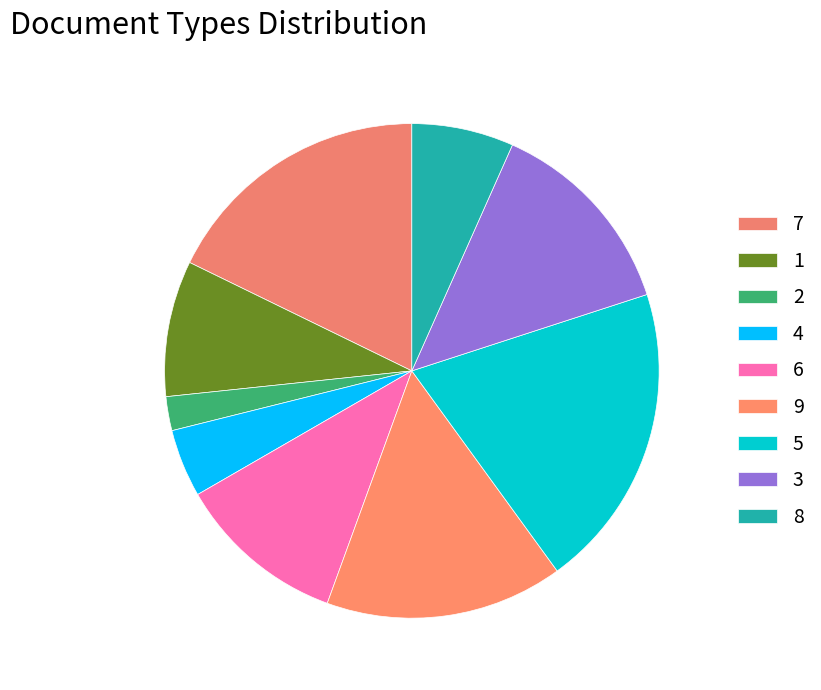

Is there a majority slice in this chart?

No